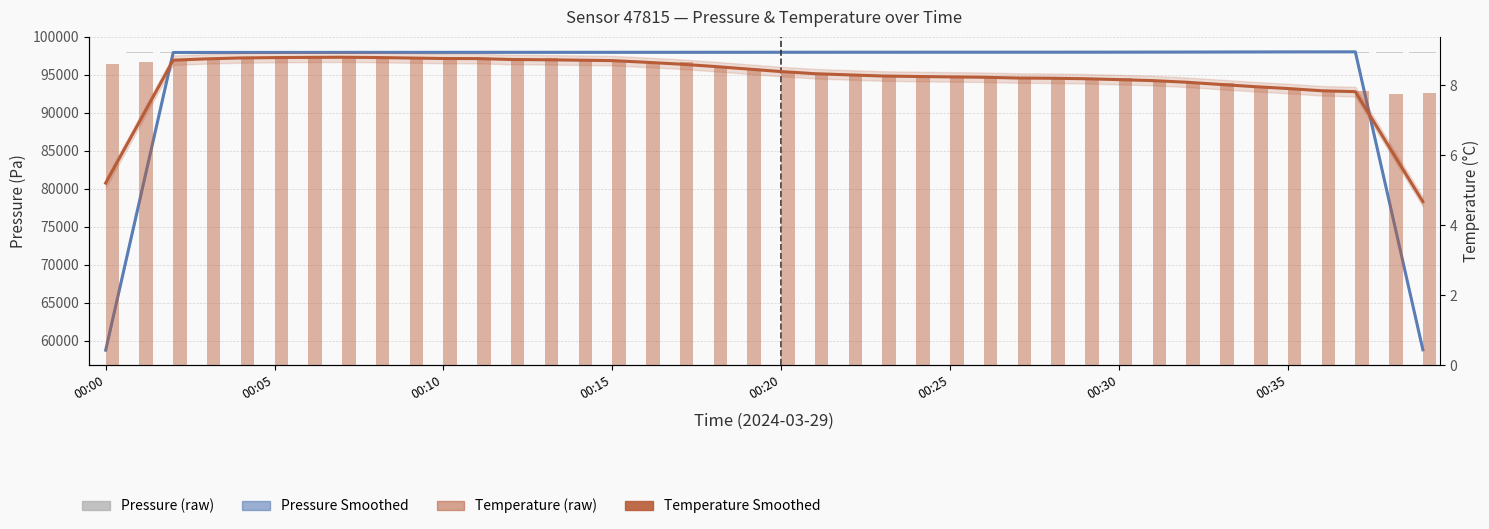

Is the value of Temperature (raw) at 22 greater than the value of Temperature (smoothed) at 20?

No